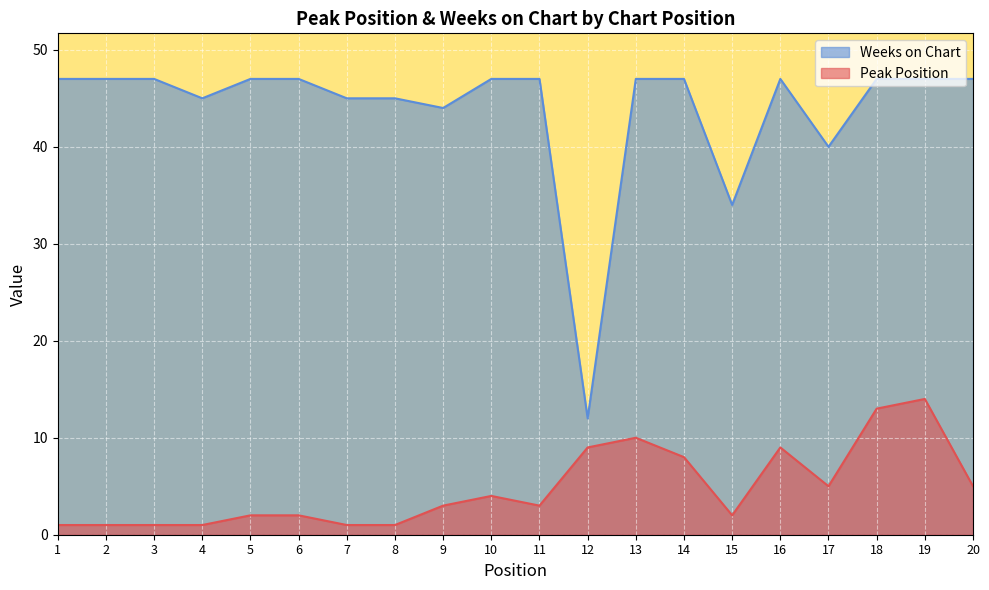

The value of Weeks on Chart at 11 is 47. True or false?

True